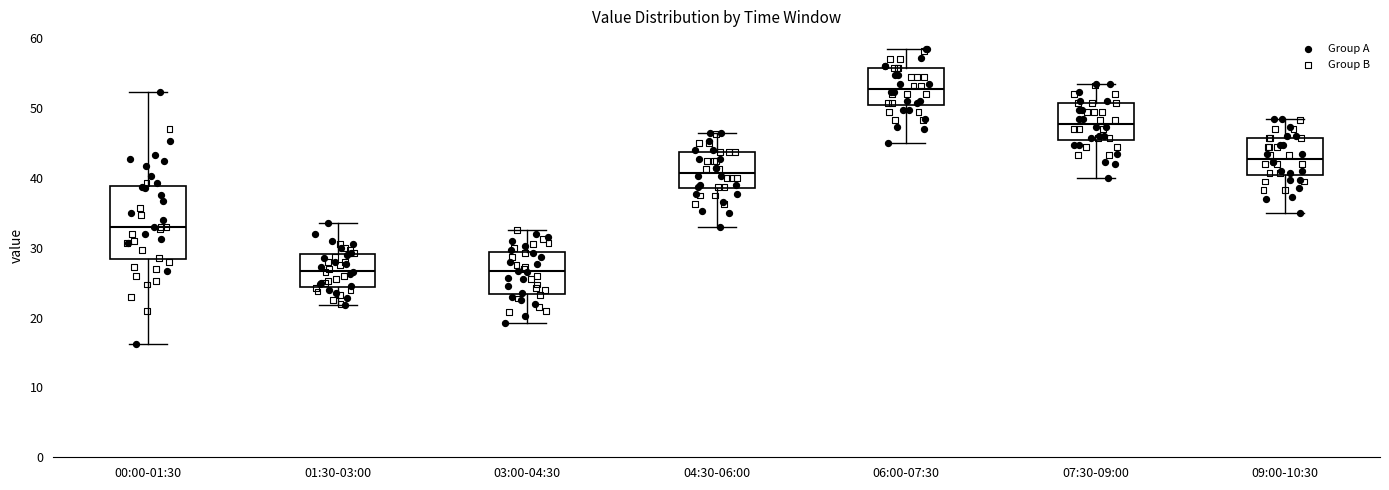

Reading left to right, read every box against the y-axis: the position of its median line, the range the box covers, and the ends of its whiskers. The values are not printed on the chart, so give them approximately, as read against the axis.

00:00-01:30: median 33, box 28 to 39, whiskers 16 to 52
01:30-03:00: median 27, box 24 to 29, whiskers 22 to 34
03:00-04:30: median 27, box 23 to 29, whiskers 19 to 33
04:30-06:00: median 41, box 39 to 44, whiskers 33 to 47
06:00-07:30: median 53, box 51 to 56, whiskers 45 to 59
07:30-09:00: median 48, box 46 to 51, whiskers 40 to 54
09:00-10:30: median 43, box 41 to 46, whiskers 35 to 49